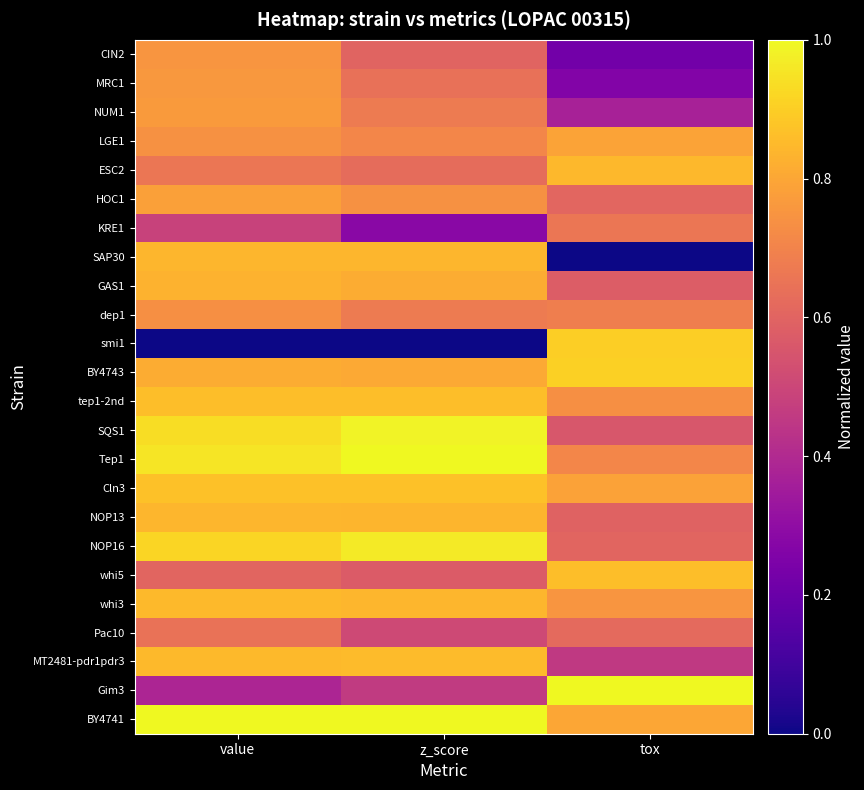

List the series in order of their peak value, highest first.

BY4741, Gim3, Tep1, SQS1, NOP16, BY4743, smi1, Cln3, whi5, tep1-2nd, MT2481-pdr1pdr3, whi3, ESC2, NOP13, SAP30, GAS1, LGE1, HOC1, NUM1, MRC1, CIN2, dep1, KRE1, Pac10